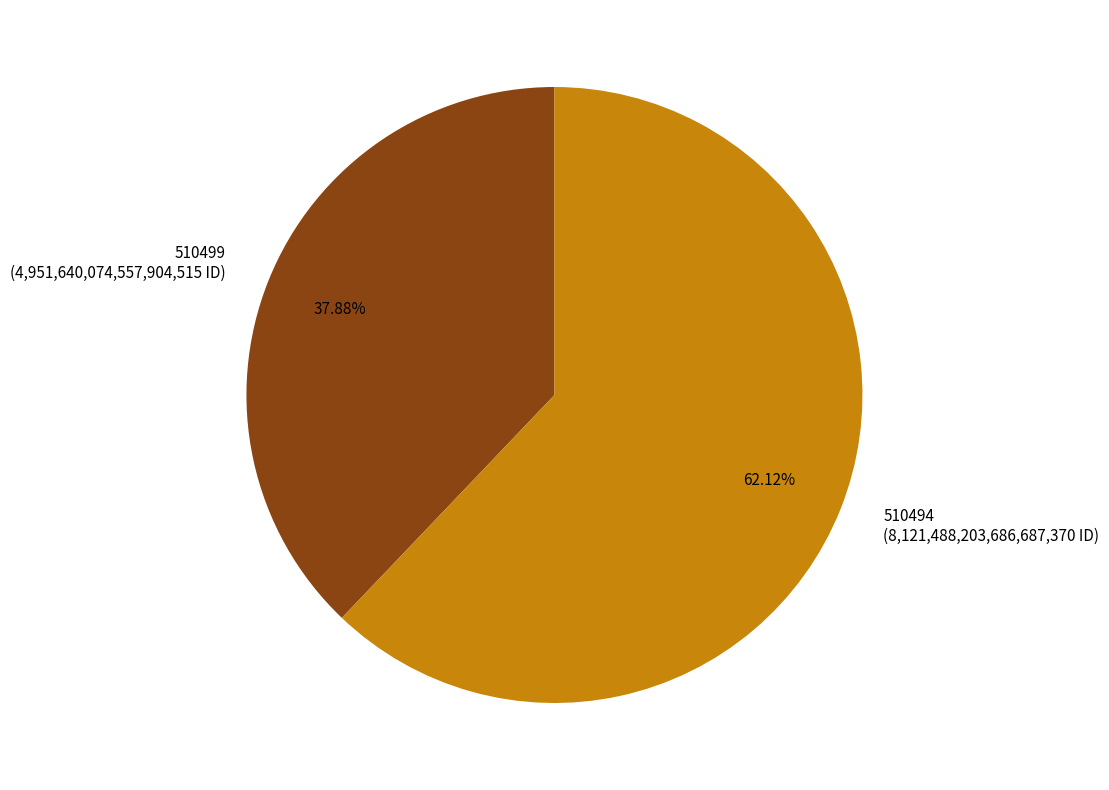

How much of the chart is everything except 510494?

37.9%